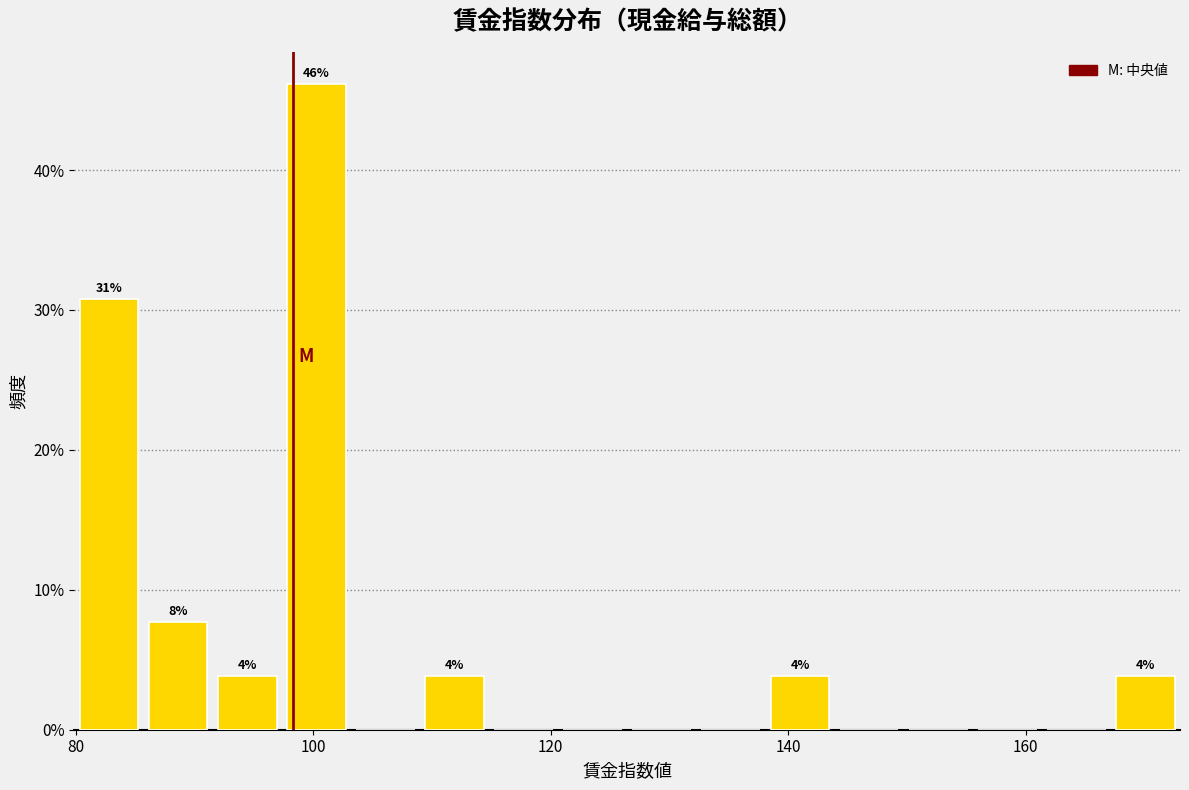

Around what value on the x-axis is the tallest bar? Give the approximate position of its centre, as read against the axis.

100